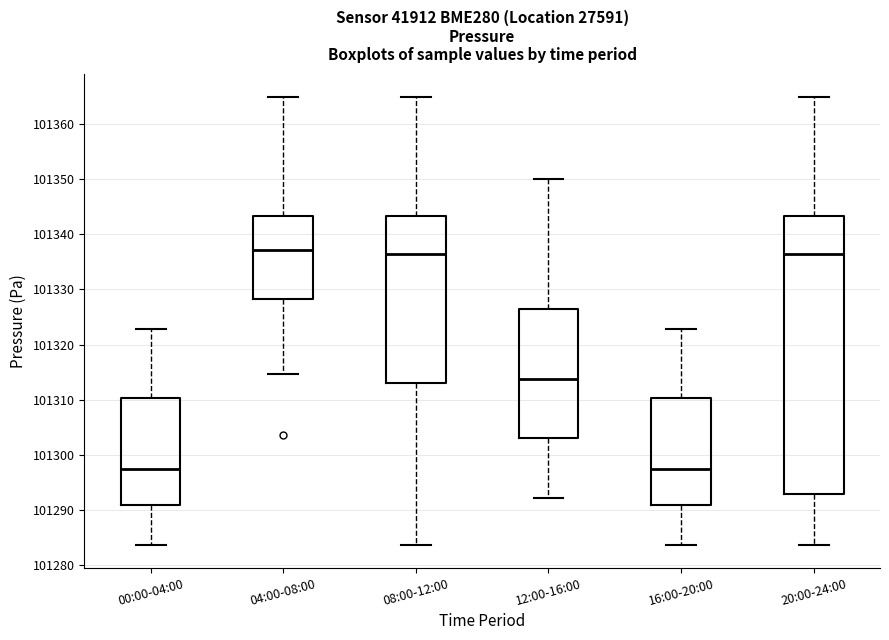

Comparing the boxes themselves (not the whiskers), which one is the tallest?

20:00-24:00